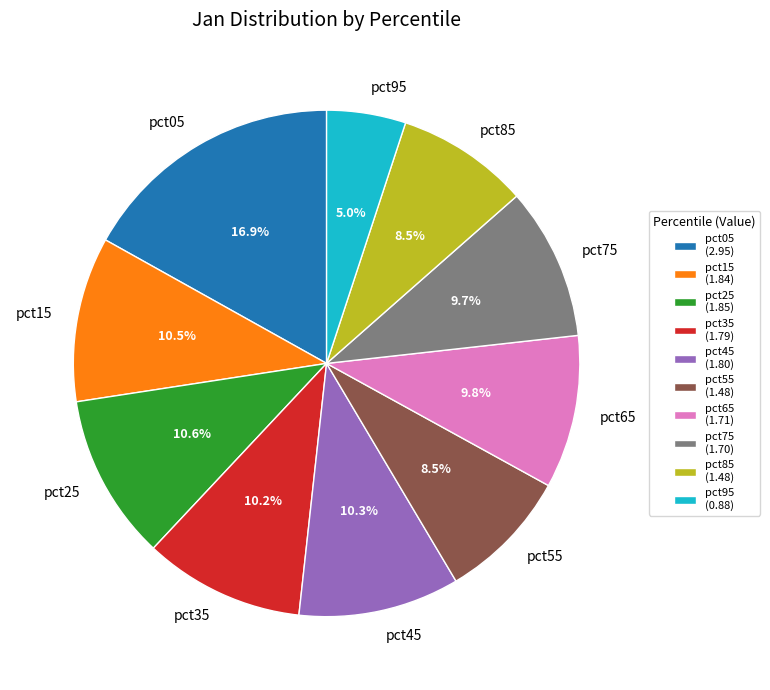

Is there any slice that represents more than half of the pie?

No